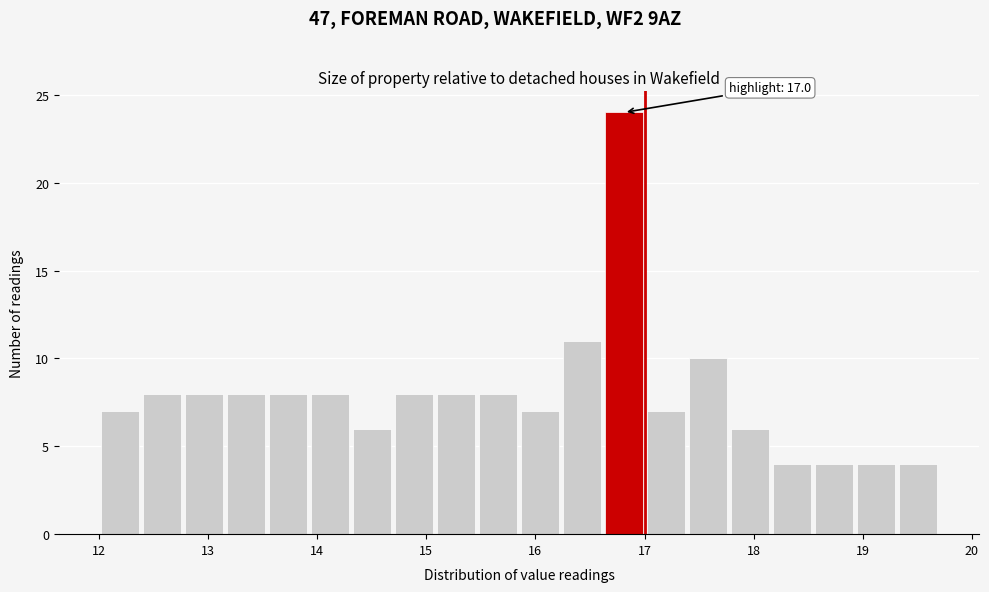

Read against the x-axis, roughly where is the centre of the tallest bar?

16.8